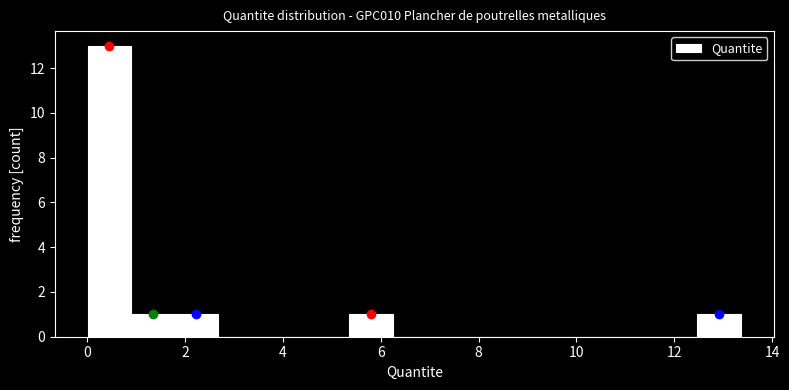

Reading left to right, transcribe this chart: for each bar, give the range it covers on the x-axis and its height. Neither the bar edges nor the heights are printed on the chart, so give them approximately, as read against the axes.

0.0 to 1.0: 13
1.0 to 1.8: 1
1.8 to 2.6: 1
2.6 to 3.6: 0
3.6 to 4.4: 0
4.4 to 5.4: 0
5.4 to 6.2: 1
6.2 to 7.2: 0
7.2 to 8.0: 0
8.0 to 9.0: 0
9.0 to 9.8: 0
9.8 to 10.6: 0
10.6 to 11.6: 0
11.6 to 12.4: 0
12.4 to 13.4: 1